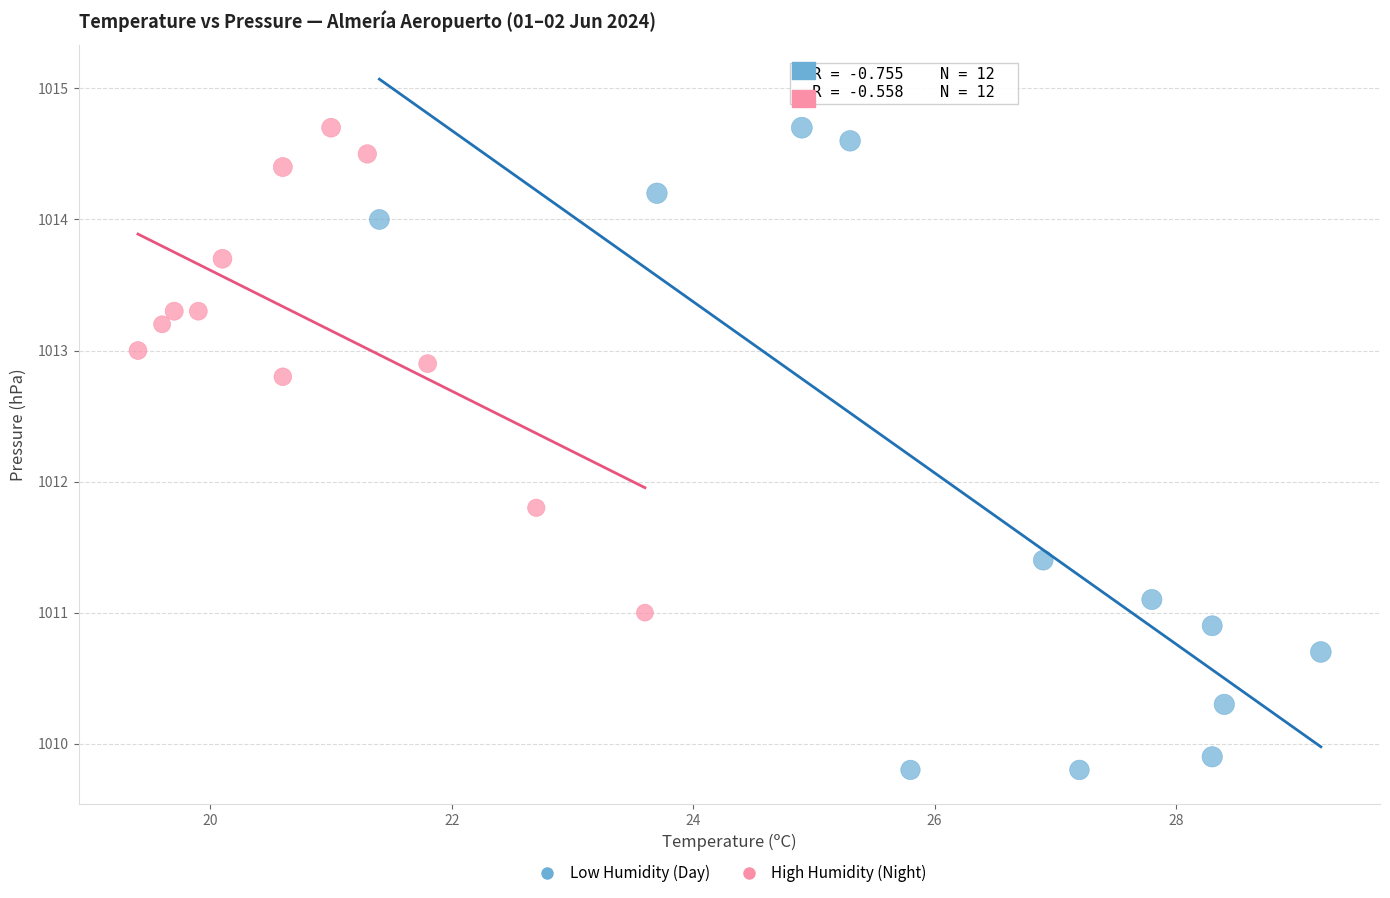

Which series contains the lowest Y value?

Low Humidity (Day)